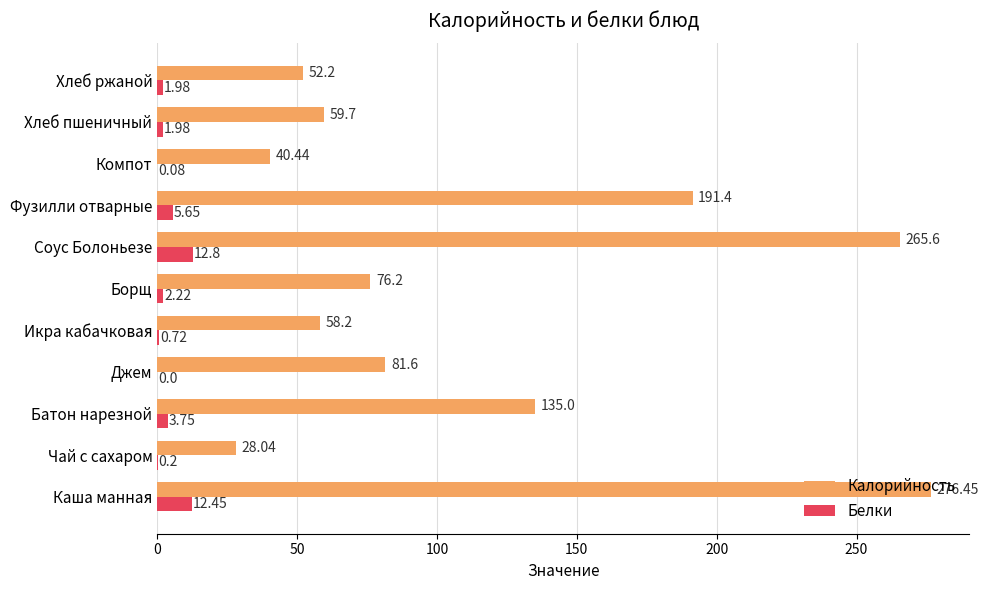

What is the sum of the Калорийность values at Чай с сахаром and Борщ?

104.2